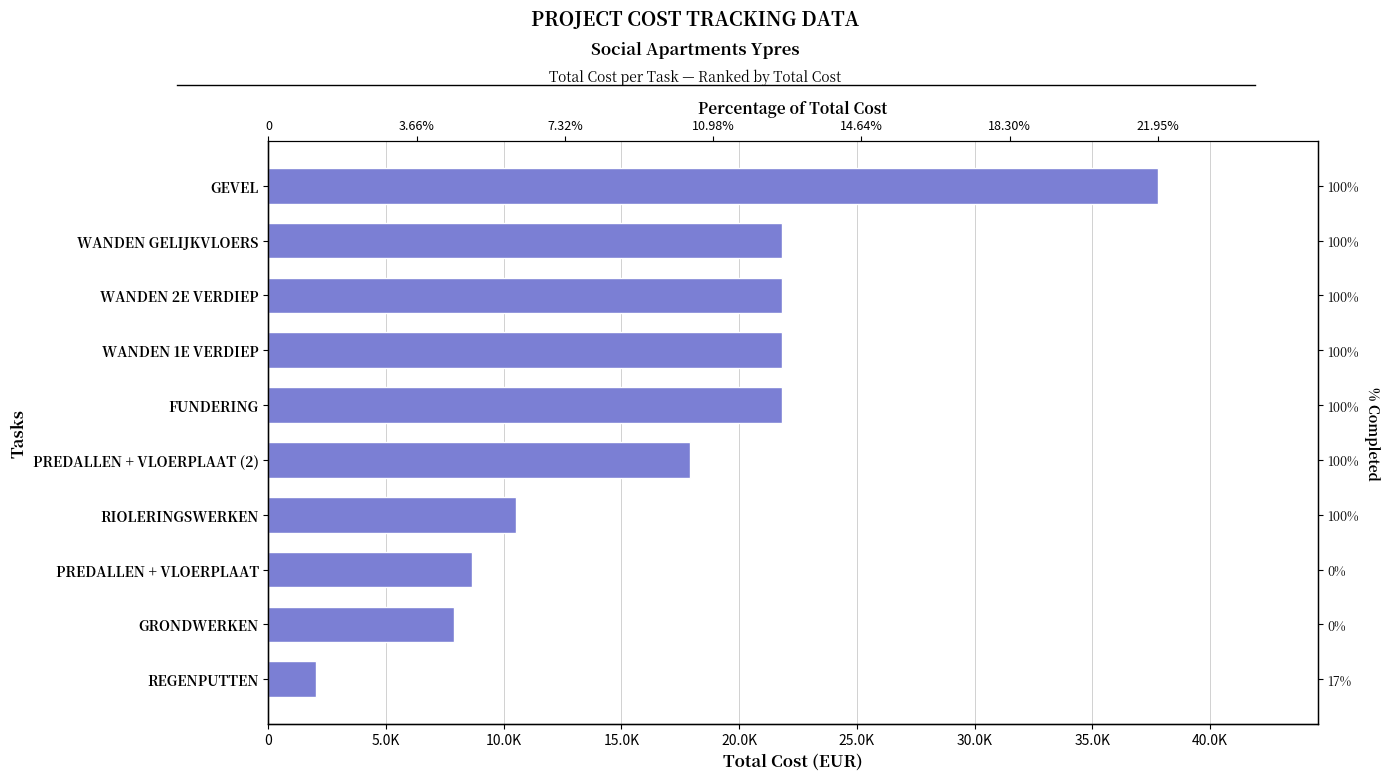

What is the maximum value shown in the chart?

37784.3